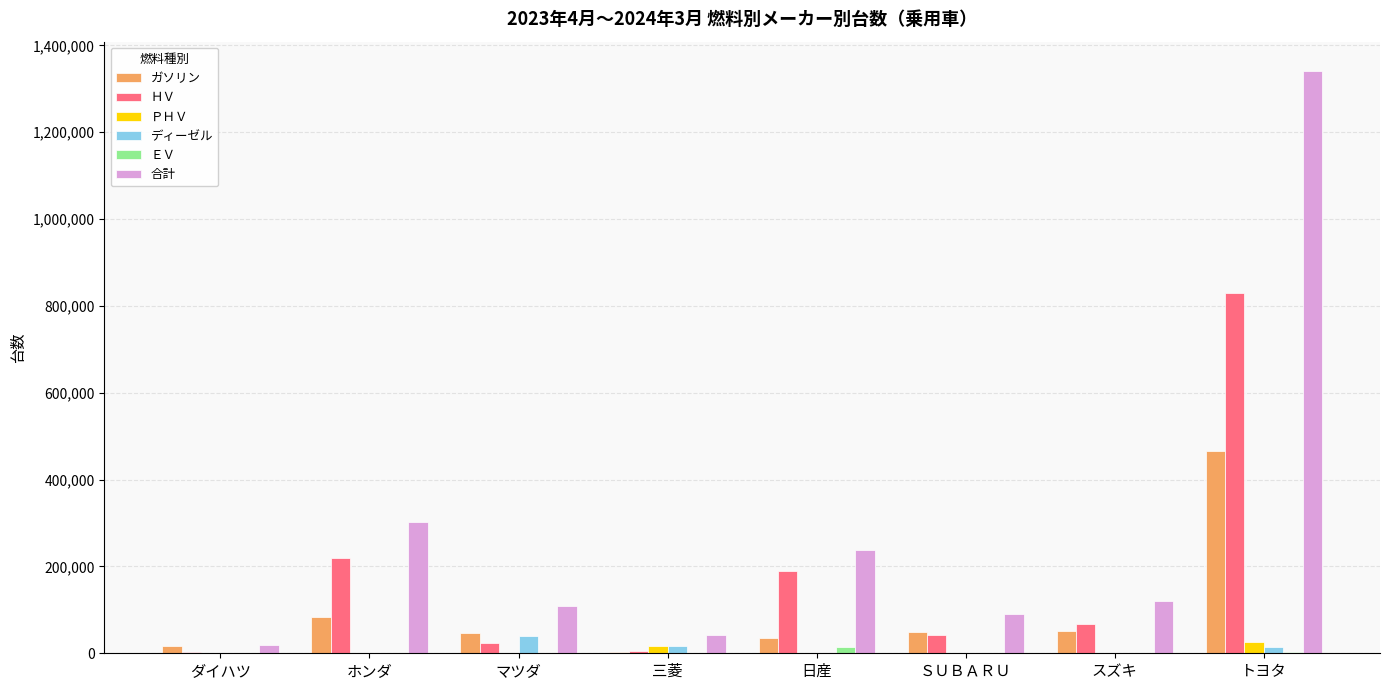

How many series are shown in this chart?

6